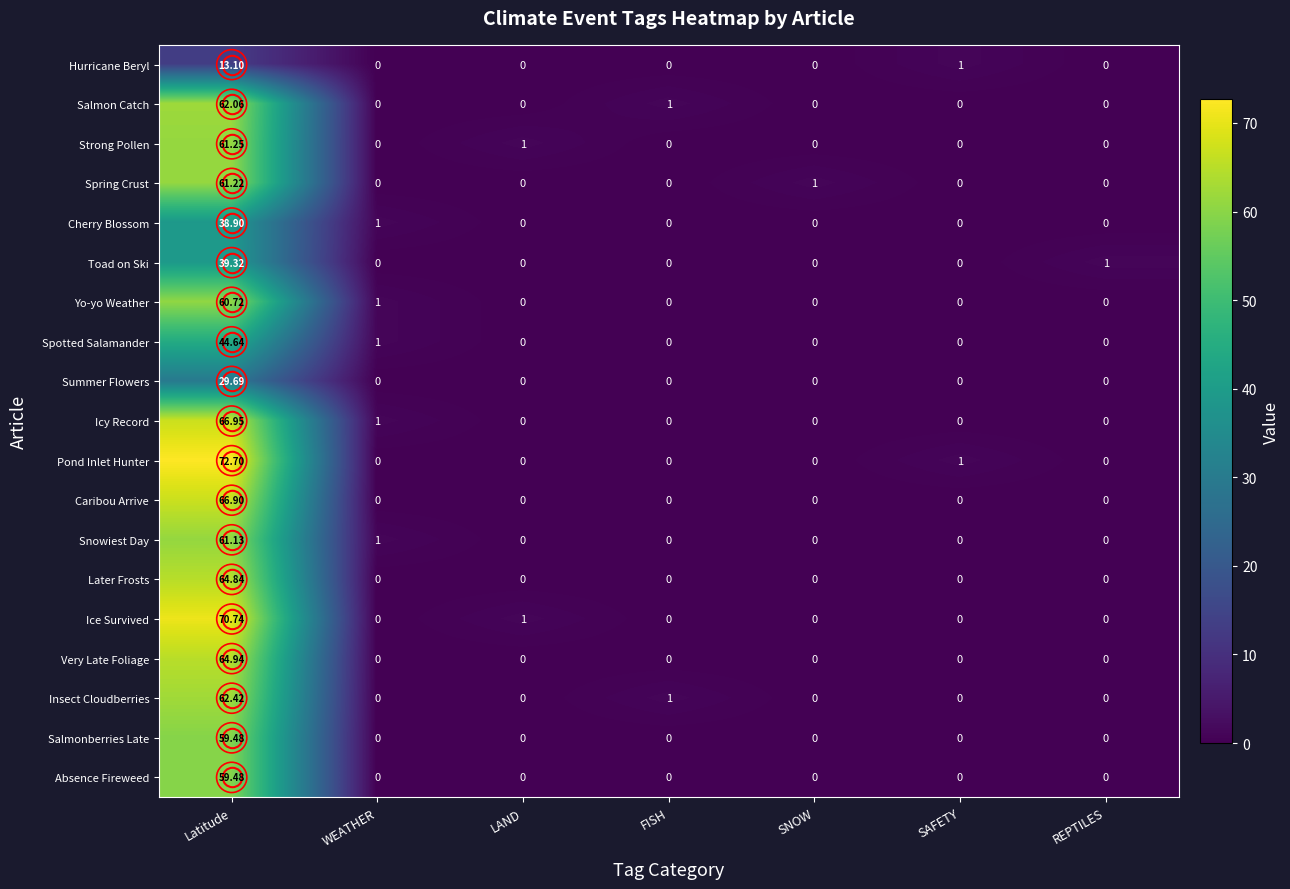

Which label corresponds to the largest value in the chart?

Latitude